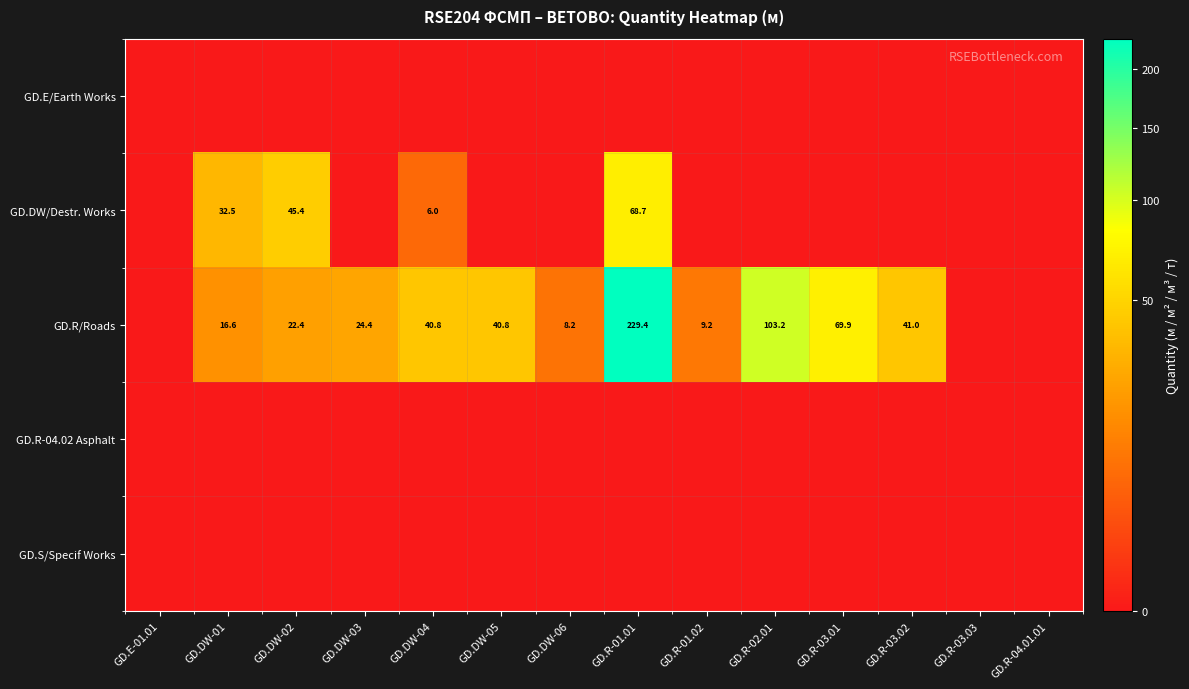

What is the spread (max minus min) of values at GD.DW-04?

40.8